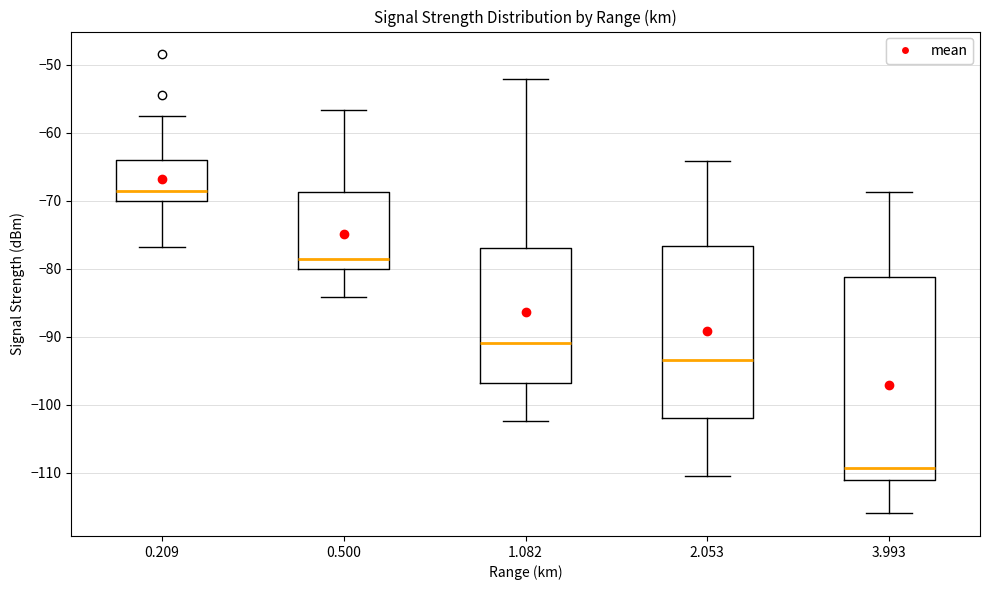

Reading left to right, read every box against the y-axis: the position of its median line, the range the box covers, and the ends of its whiskers. The values are not printed on the chart, so give them approximately, as read against the axis.

0.209: median -69, box -70 to -64, whiskers -77 to -57
0.500: median -78, box -80 to -69, whiskers -84 to -57
1.082: median -91, box -97 to -77, whiskers -102 to -52
2.053: median -93, box -102 to -77, whiskers -110 to -64
3.993: median -109, box -111 to -81, whiskers -116 to -69